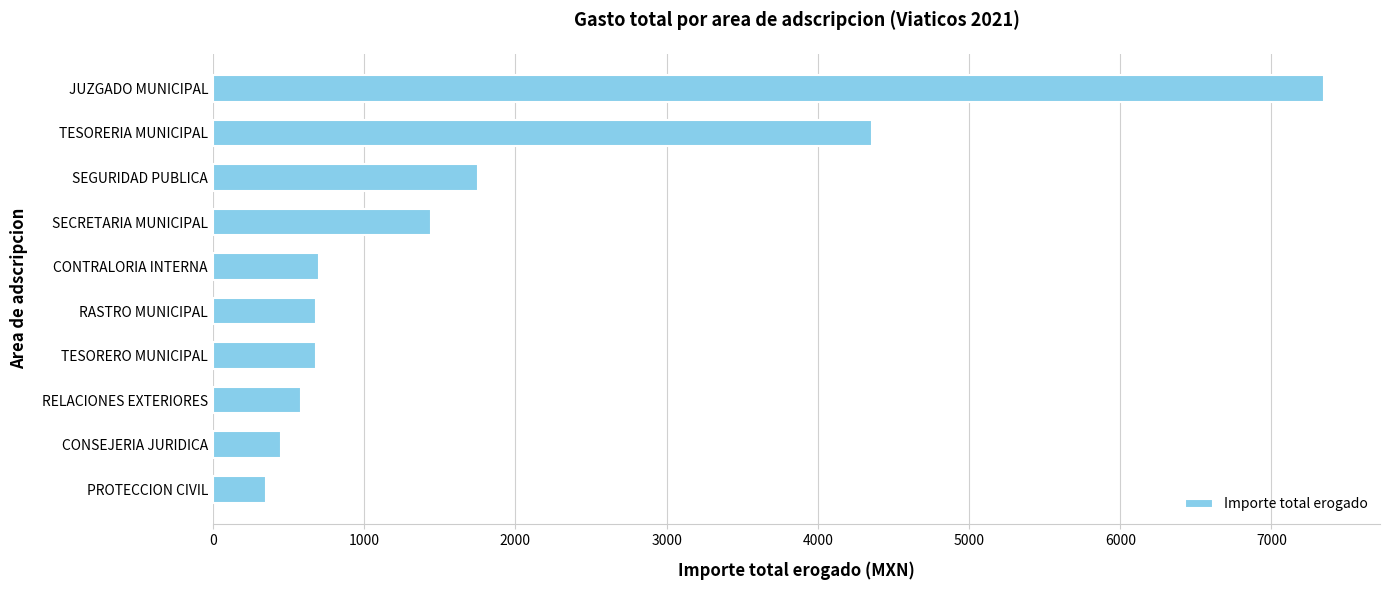

What is the greatest value displayed?

7350